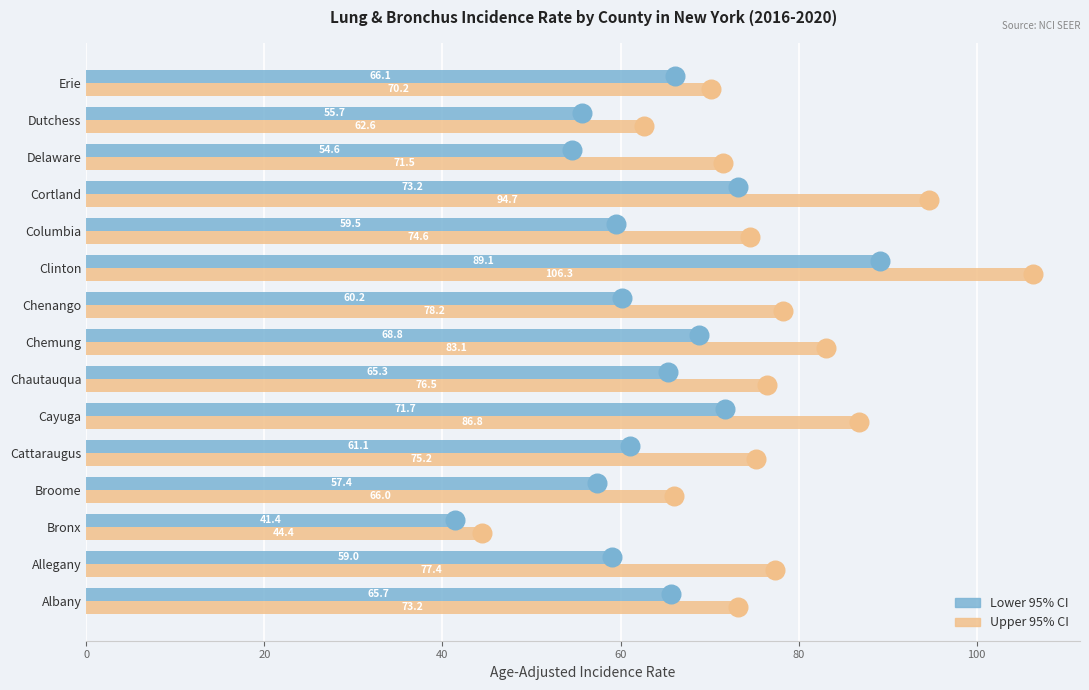

Is the value of Upper 95% CI at Chenango greater than the value of Lower 95% CI at Dutchess?

Yes